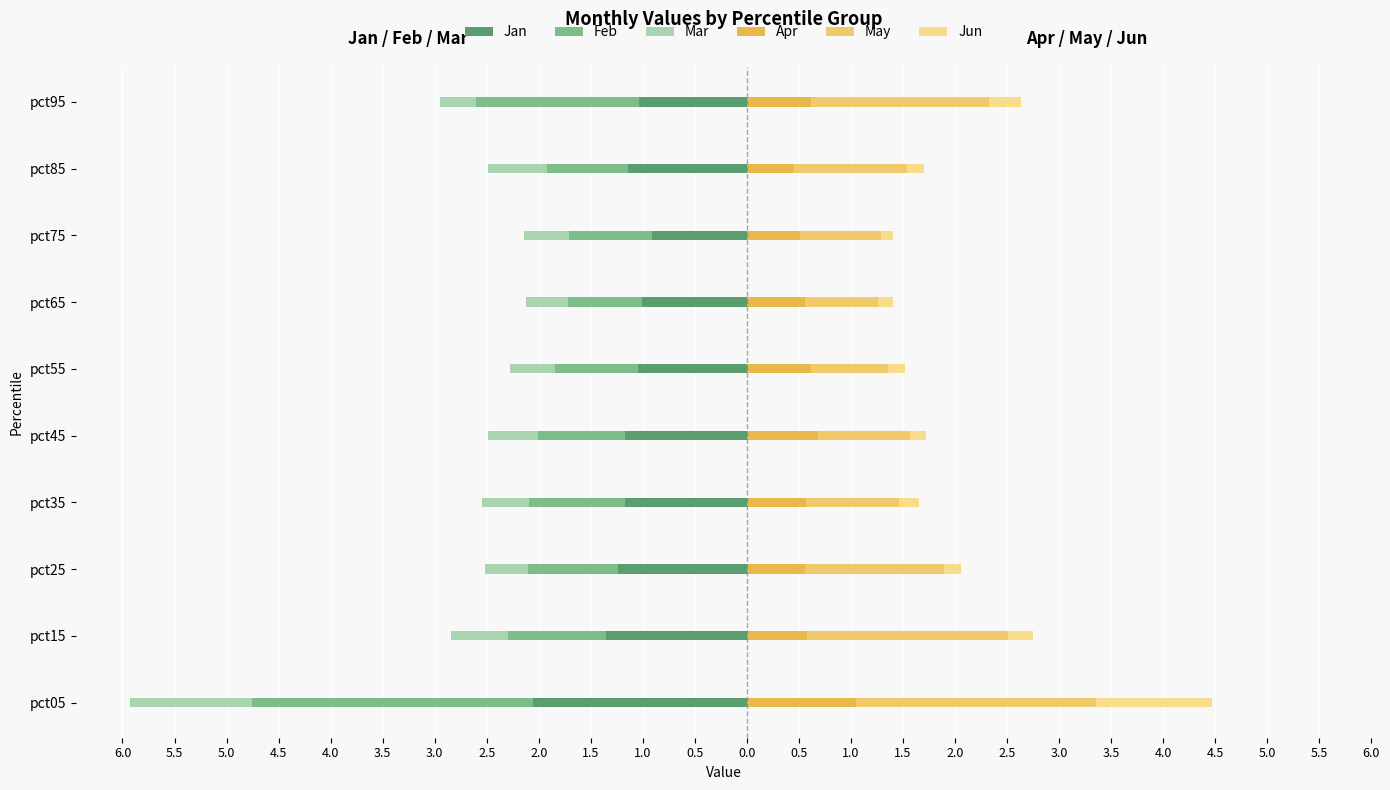

Rank the series at pct65 from highest to lowest value.

May, Apr, Jun, Mar, Feb, Jan